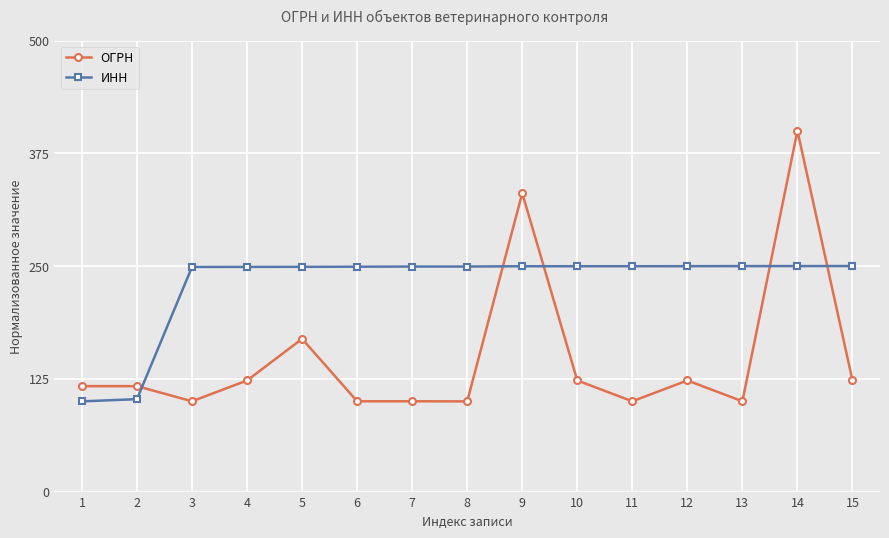

What is the sum of the ОГРН values at 14 and 1?

516.9